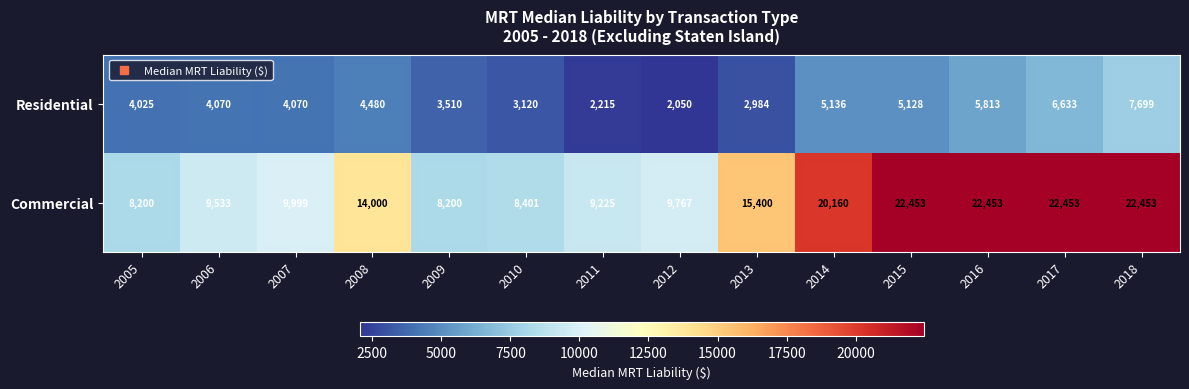

Which category has the highest value in the Residential series?

2018